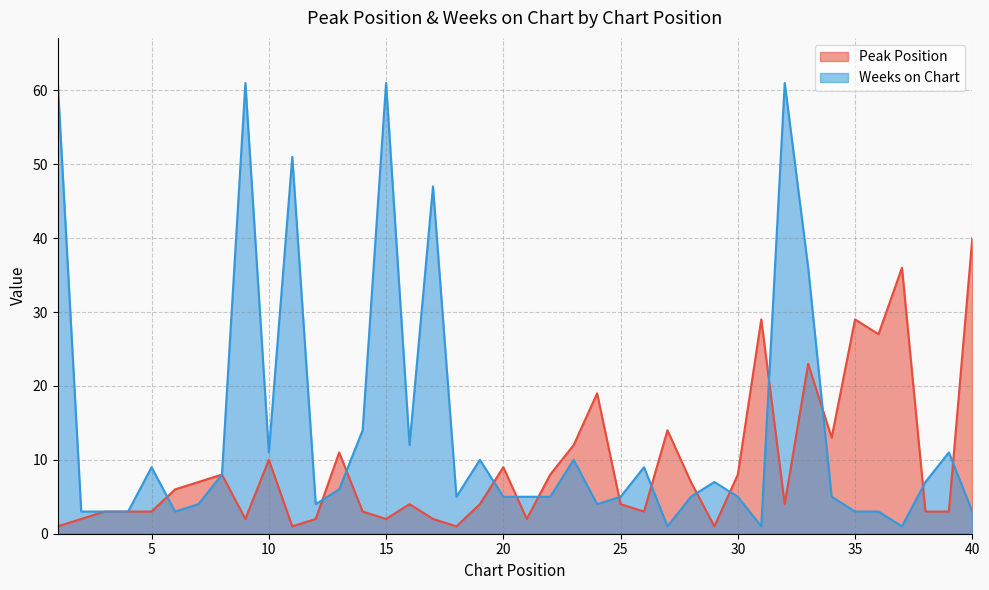

What is the difference between the highest and lowest values at 25?

1